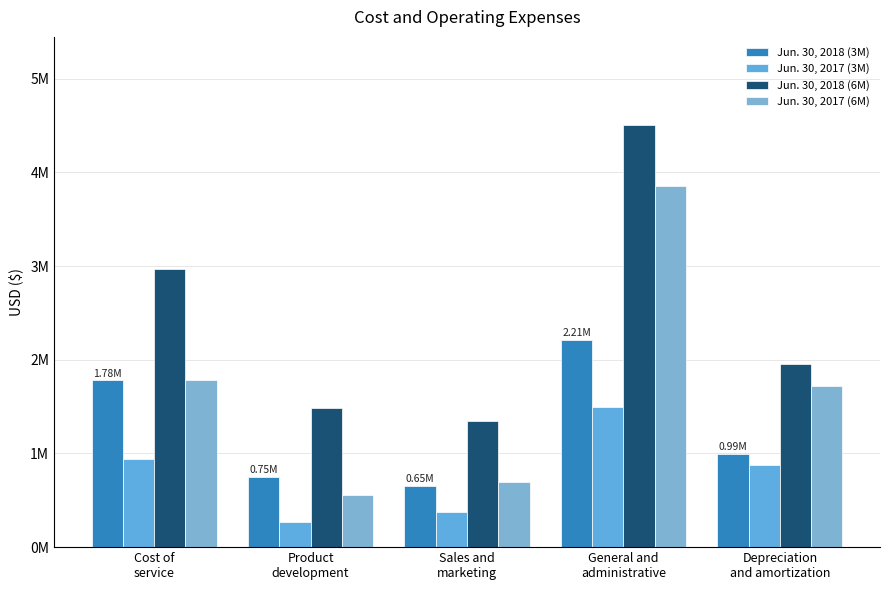

Between Product
development and Depreciation
and amortization, which series saw the biggest shift?

Jun. 30, 2017 (6M)